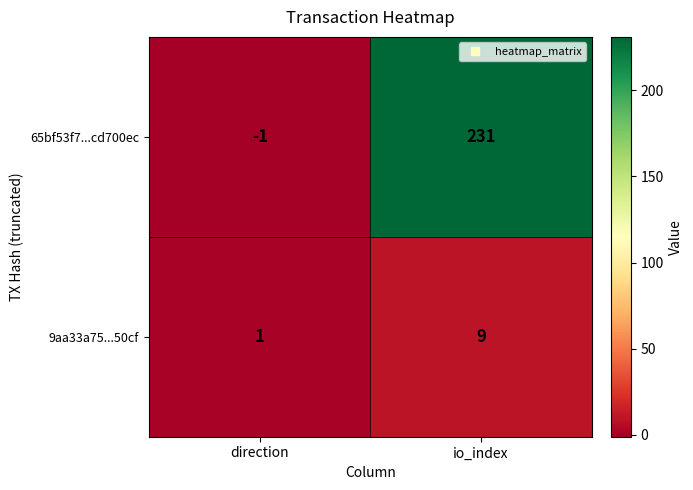

What is the average value of the 9aa33a75...50cf series?

5